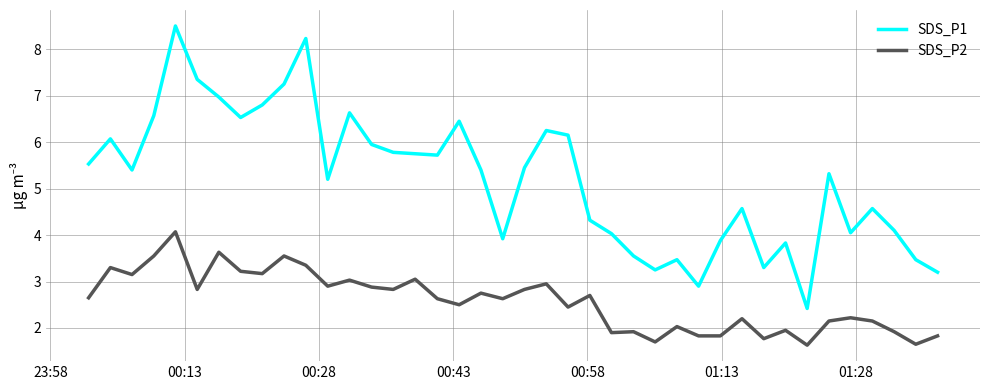

True or false: SDS_P1 and SDS_P2 cross at least once.

False